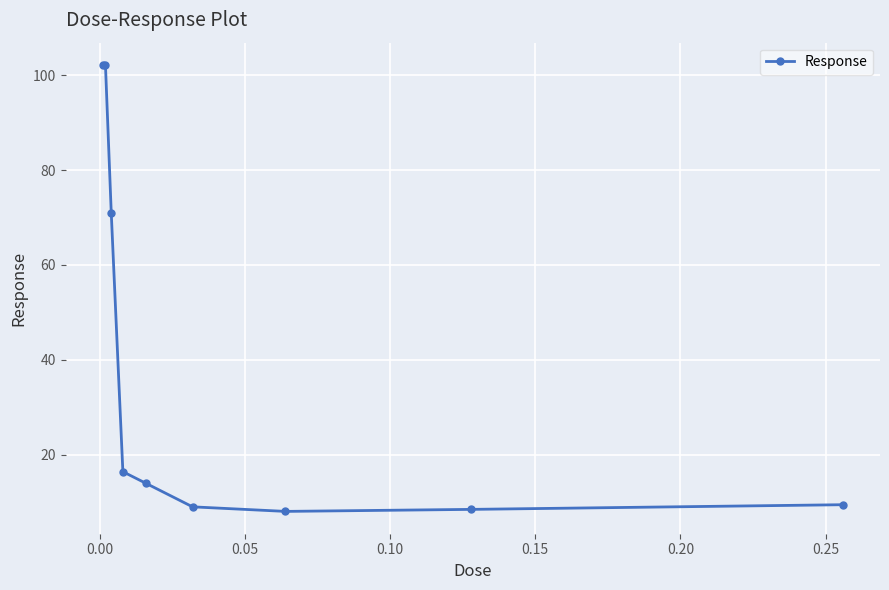

How many lines are shown in the chart?

1